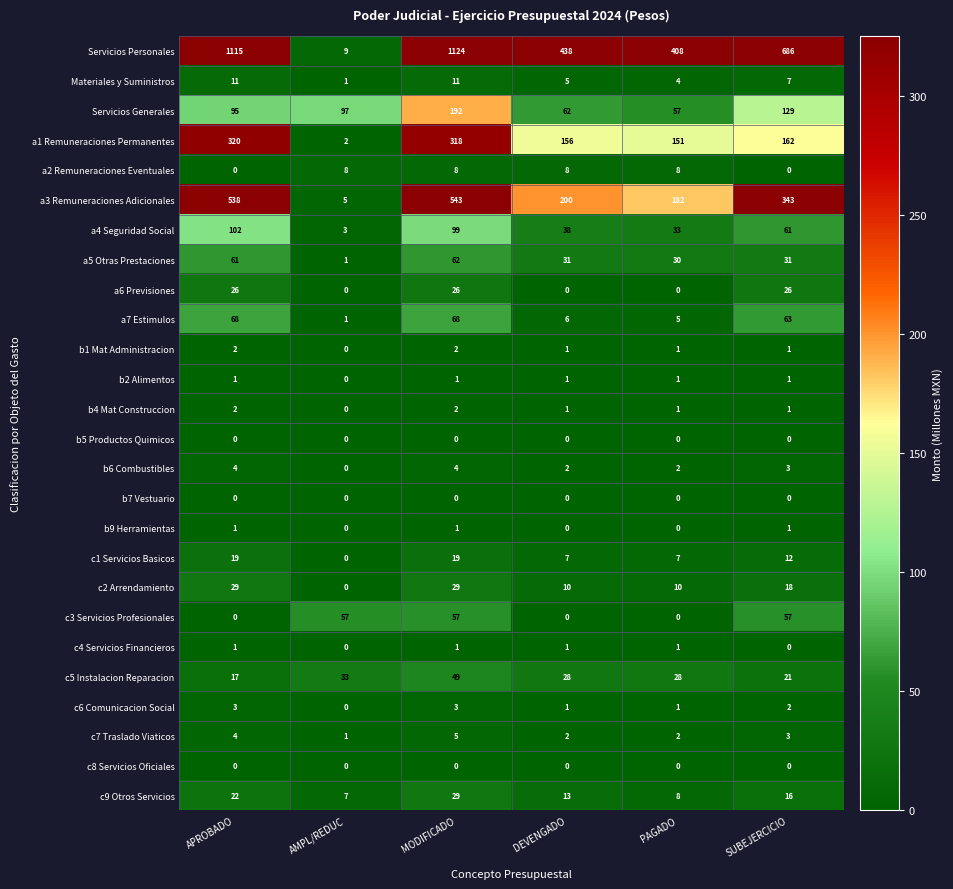

Which series has the largest range (max minus min)?

Servicios Personales